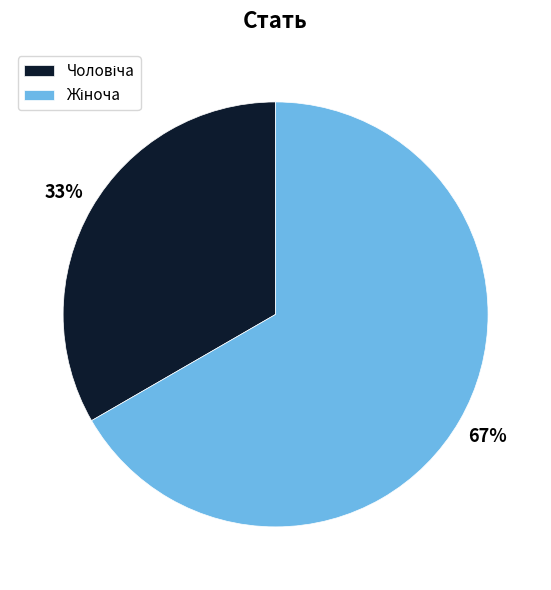

Does any single category account for the majority?

Yes